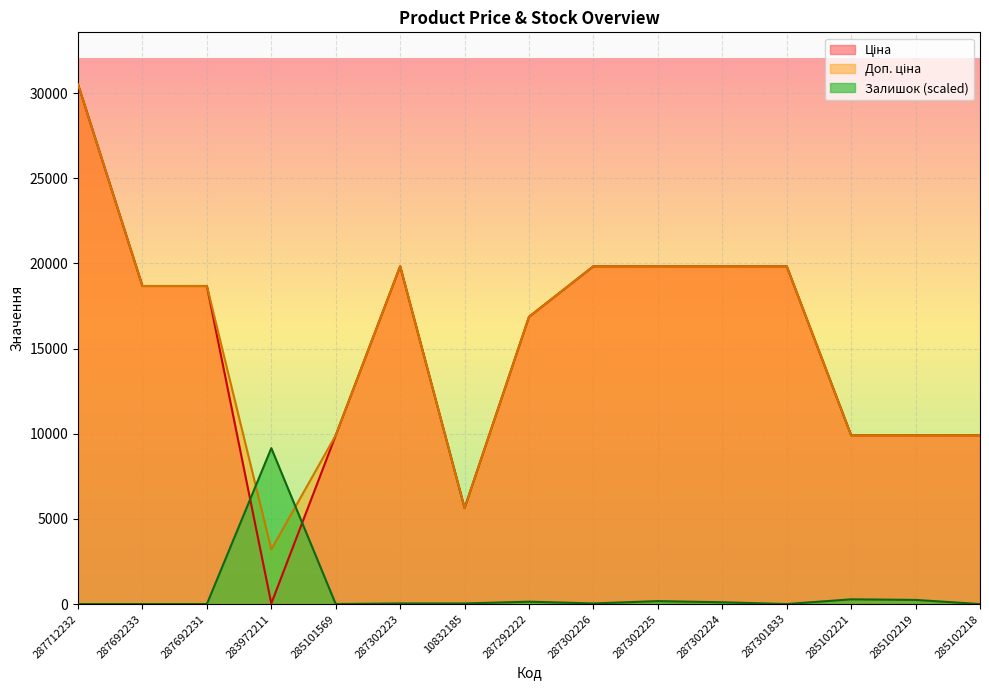

Is it true that Ціна equals 7505.9 at 287302224?

False